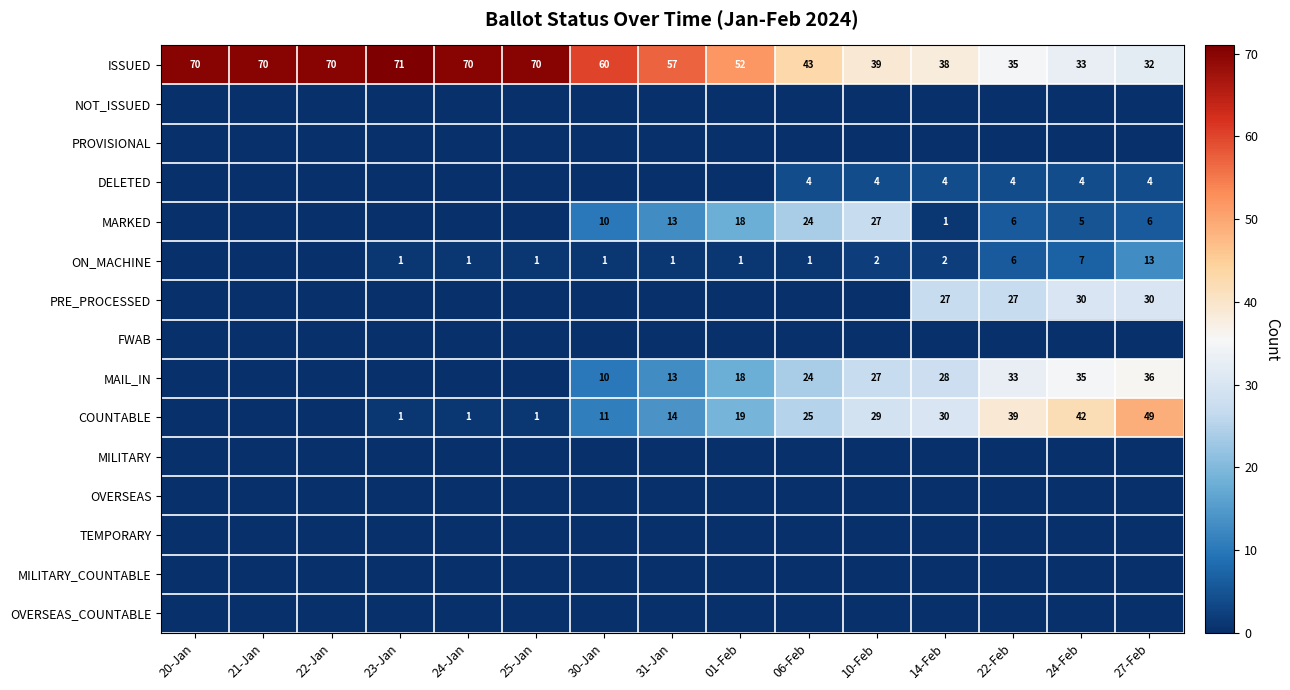

What is the difference between the highest and lowest values at 25-Jan?

70